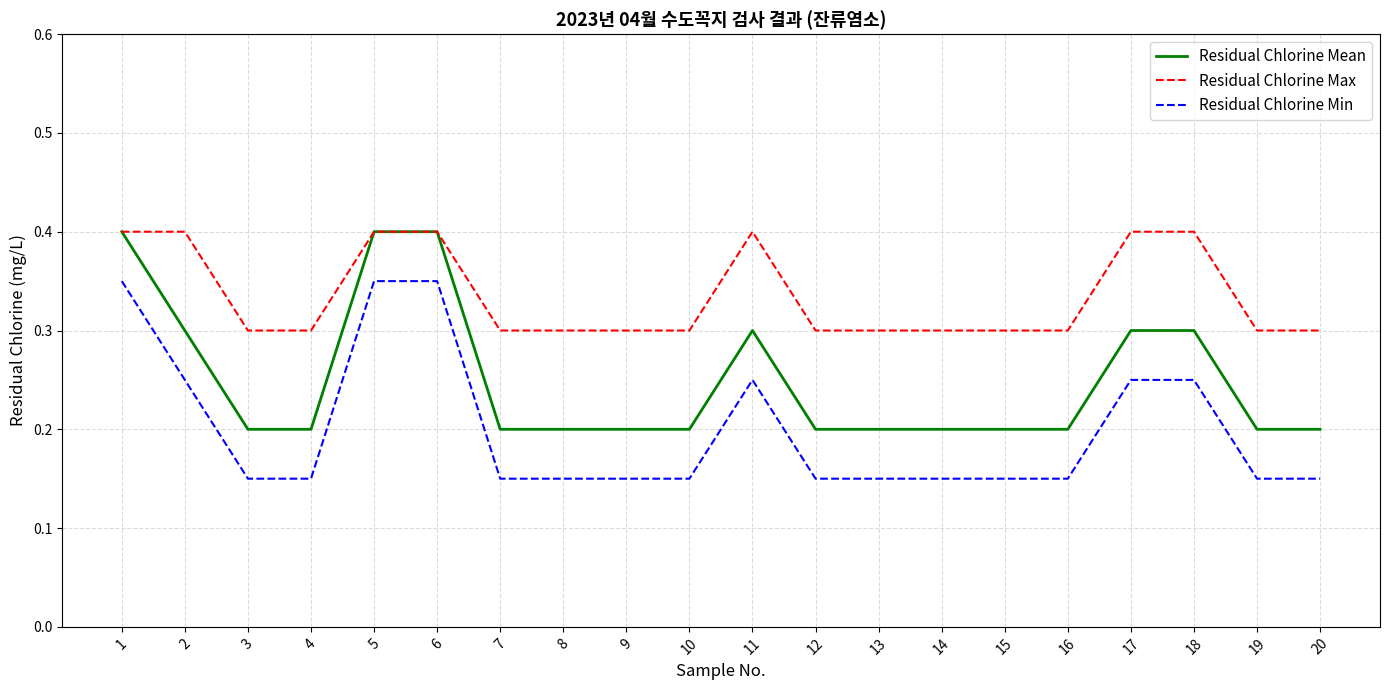

True or false: Residual Chlorine Min and Residual Chlorine Max cross at least once.

False